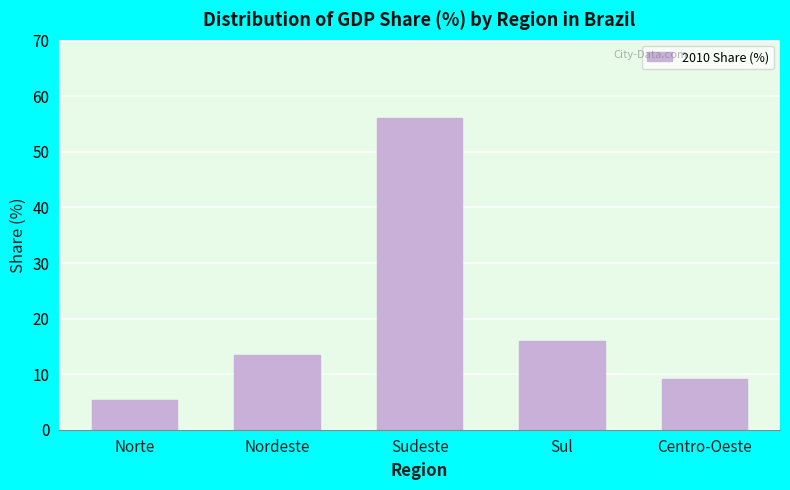

Reading left to right, list all the values displayed in this chart.

Norte=5.3	Nordeste=13.5	Sudeste=56.1	Sul=16.0	Centro-Oeste=9.1